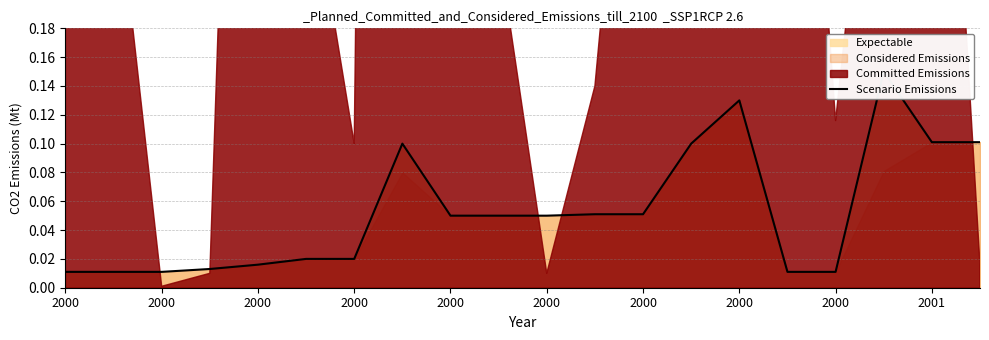

What is the average value?

0.1